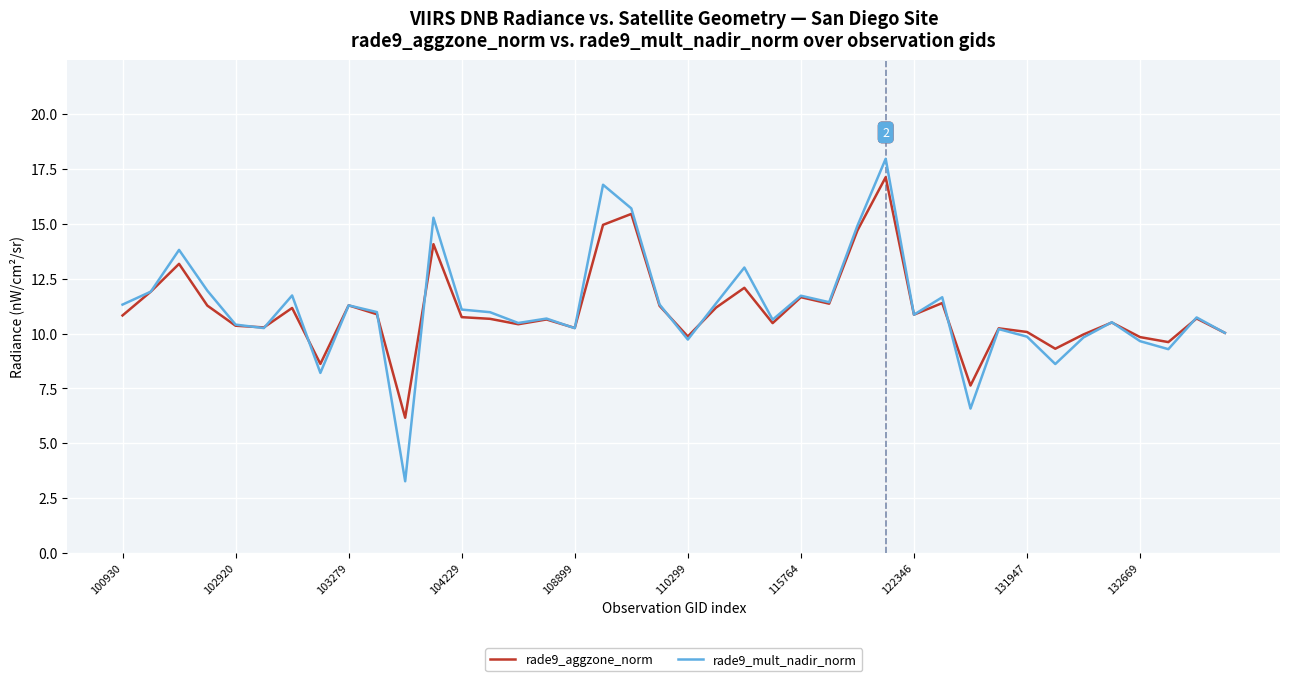

Which series has the largest range (max minus min)?

rade9_mult_nadir_norm